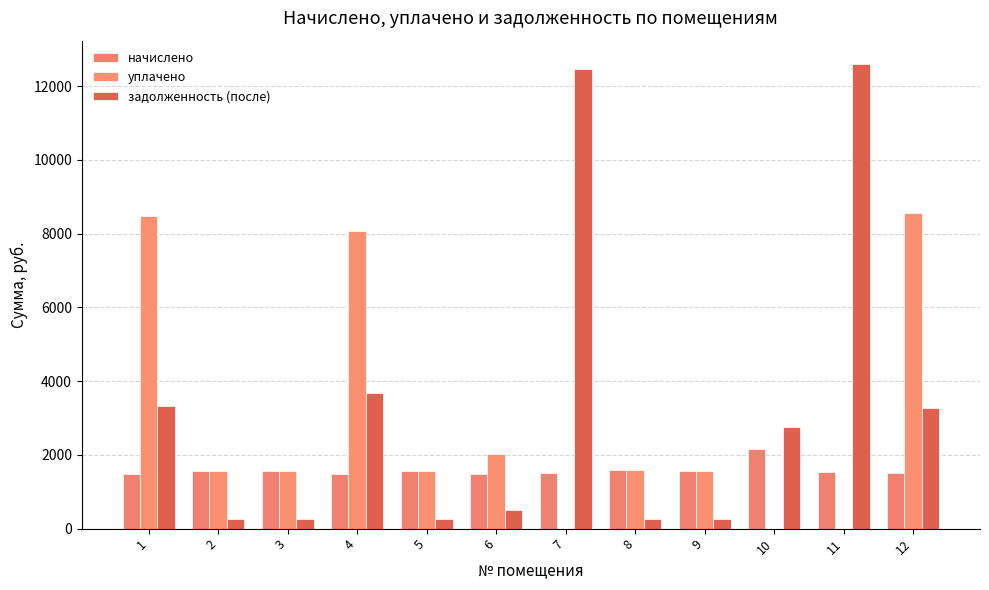

Which series has the largest range (max minus min)?

задолженность (после)